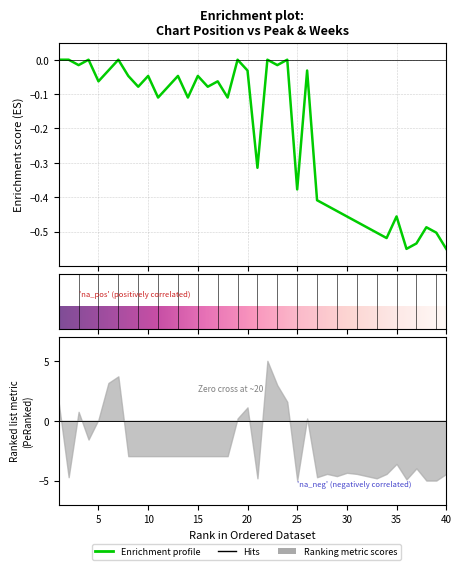

Reading left to right, extract all data points from this chart.

0.0	0.0	-0.0	0.0	-0.1	-0.0	0.0	-0.0	-0.1	-0.0	-0.1	-0.1	-0.0	-0.1	-0.0	-0.1	-0.1	-0.1	0.0	-0.0	-0.3	0.0	-0.0	0.0	-0.4	-0.0	-0.4	-0.4	-0.4	-0.5	-0.5	-0.5	-0.5	-0.5	-0.5	-0.6	-0.5	-0.5	-0.5	-0.6